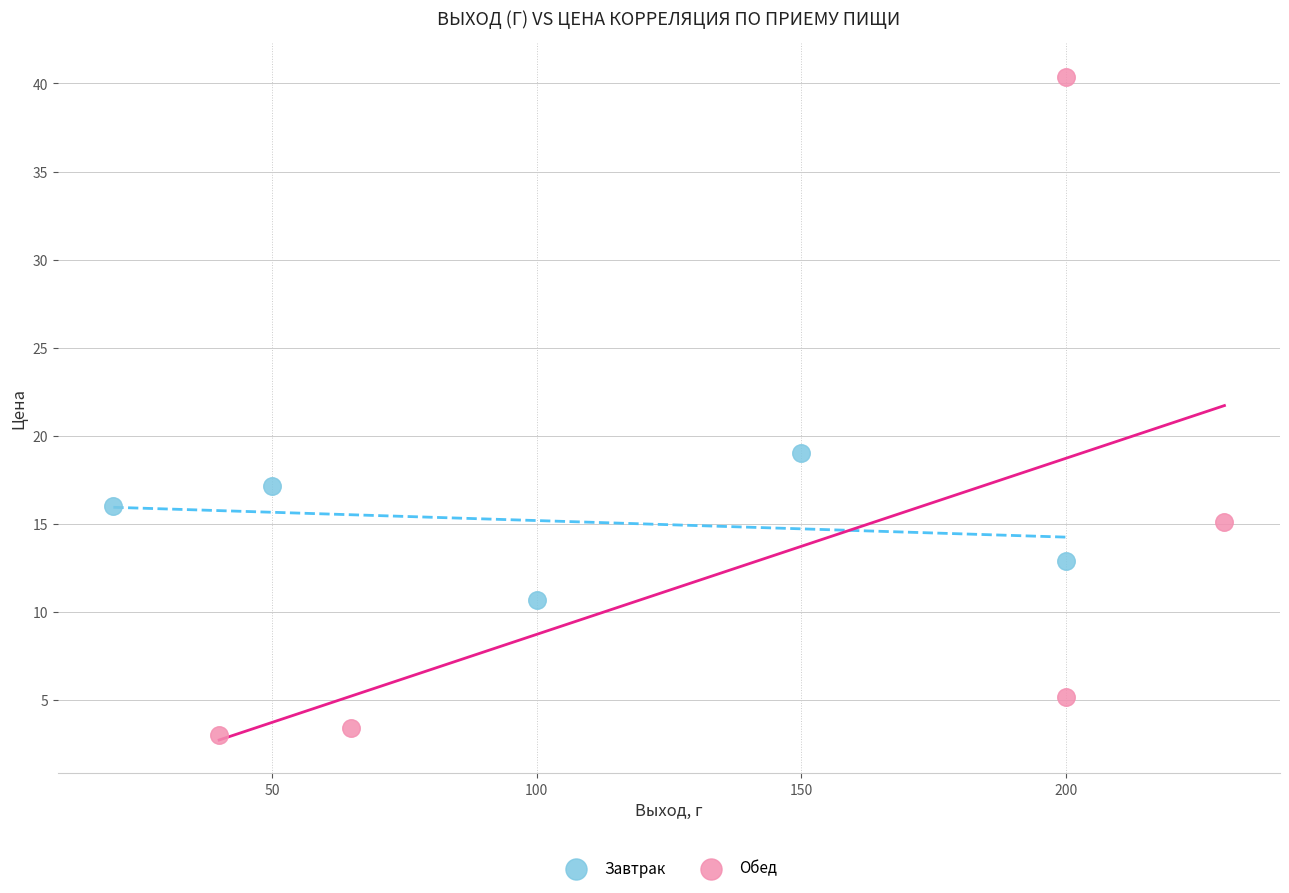

Which series has the largest Y range (max minus min)?

Обед